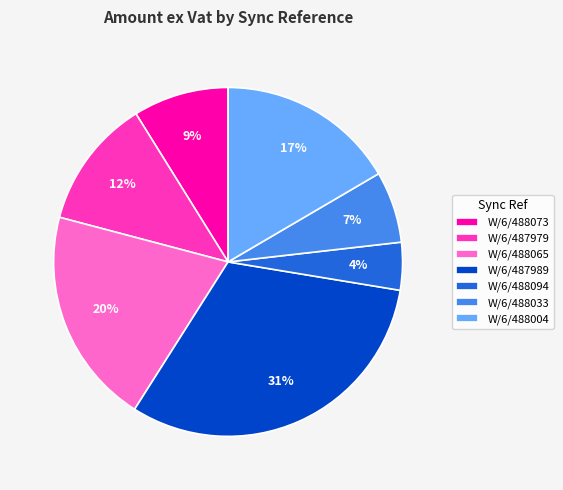

Rank the categories by value from highest to lowest.

W/6/487989, W/6/488065, W/6/488004, W/6/487979, W/6/488073, W/6/488033, W/6/488094